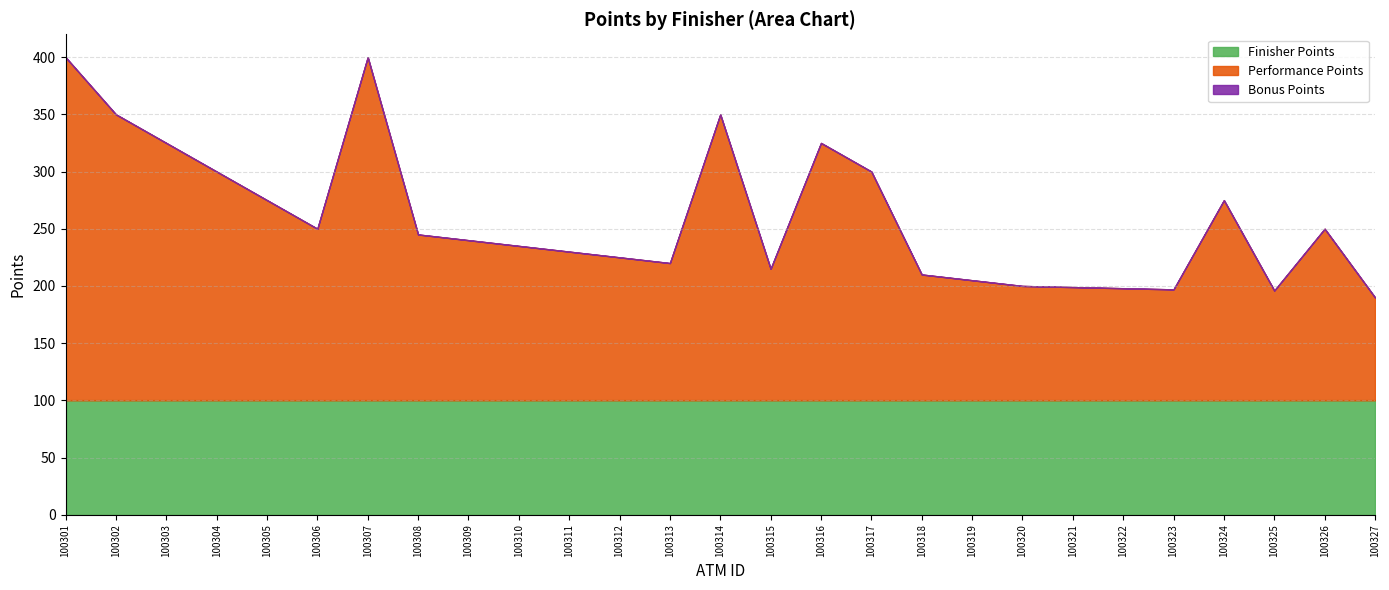

How many series are shown in this chart?

3